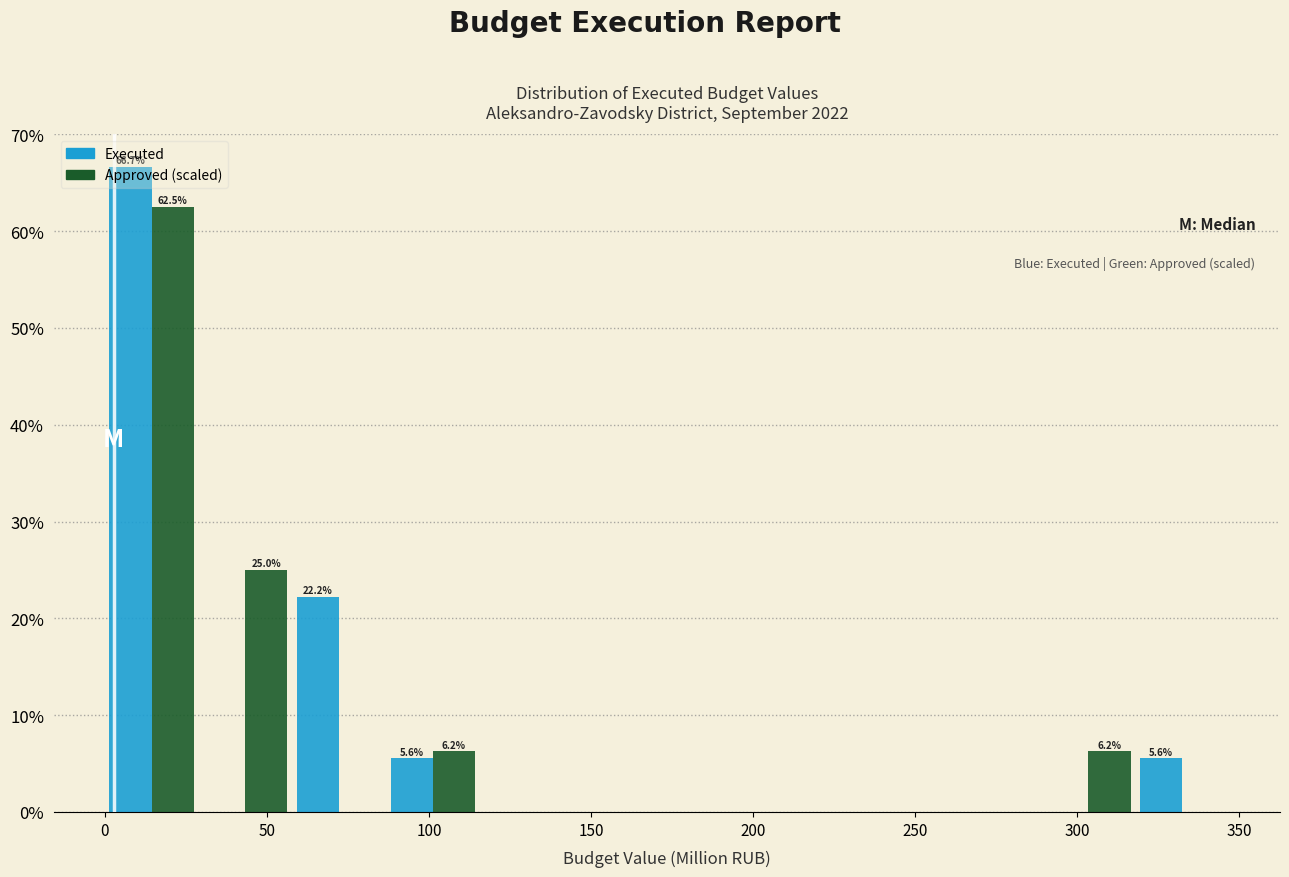

In the Executed series, which range on the x-axis has the tallest bar?

0 to 30